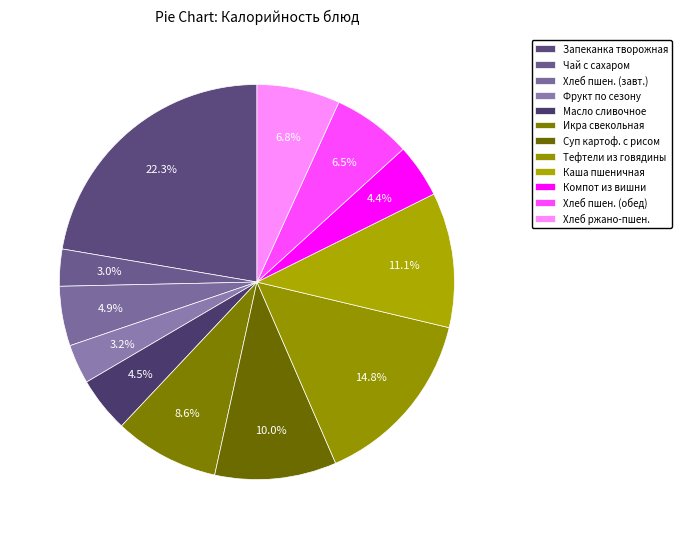

How many segments does this pie chart have?

12